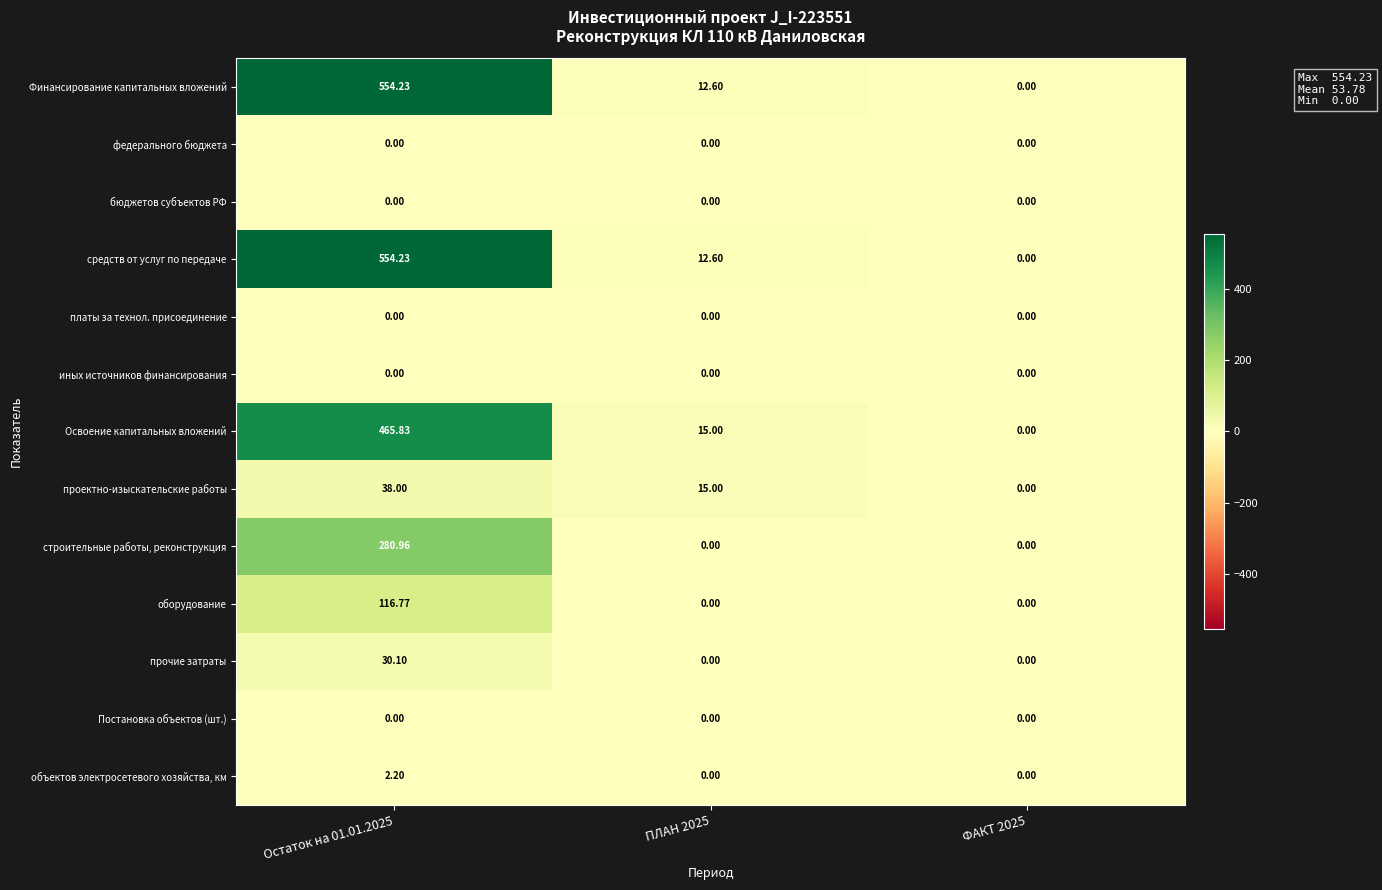

What is the total value across all series at ПЛАН 2025?

55.2